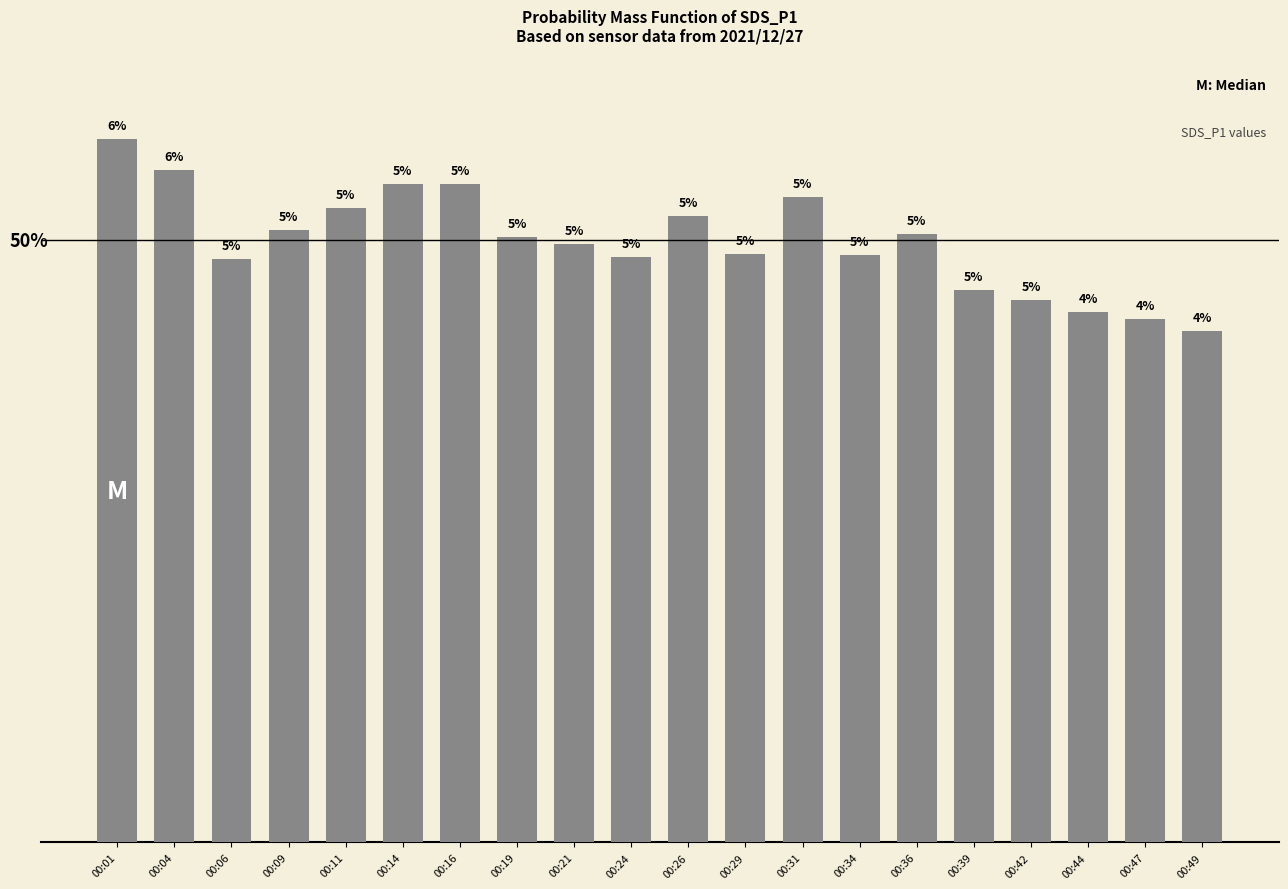

Does the chart contain stacked bars?

No